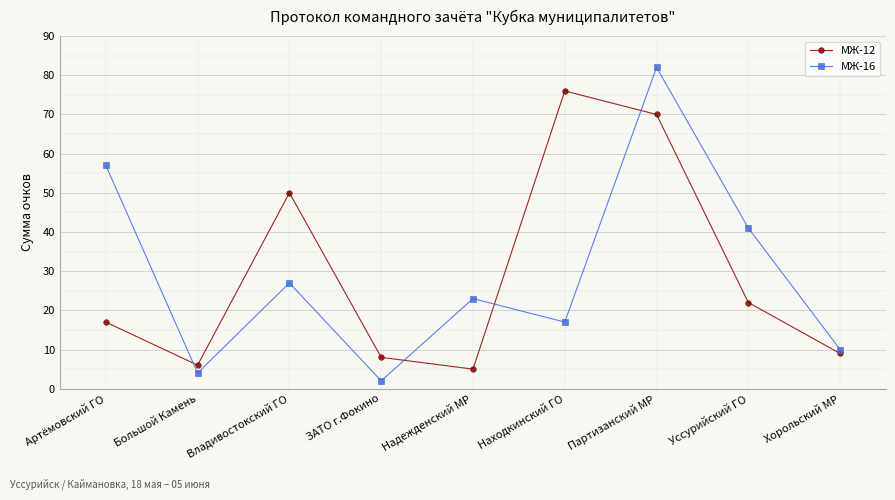

What is the difference between the second highest and minimum values in the МЖ-16 series?

55